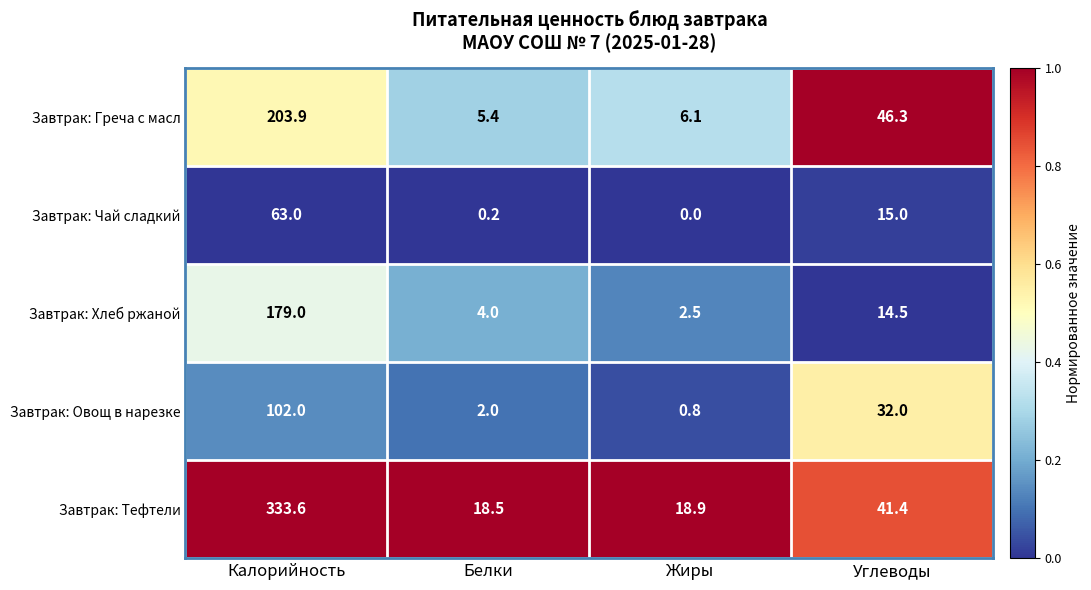

Which series has the largest total across all categories?

Завтрак: Тефтели